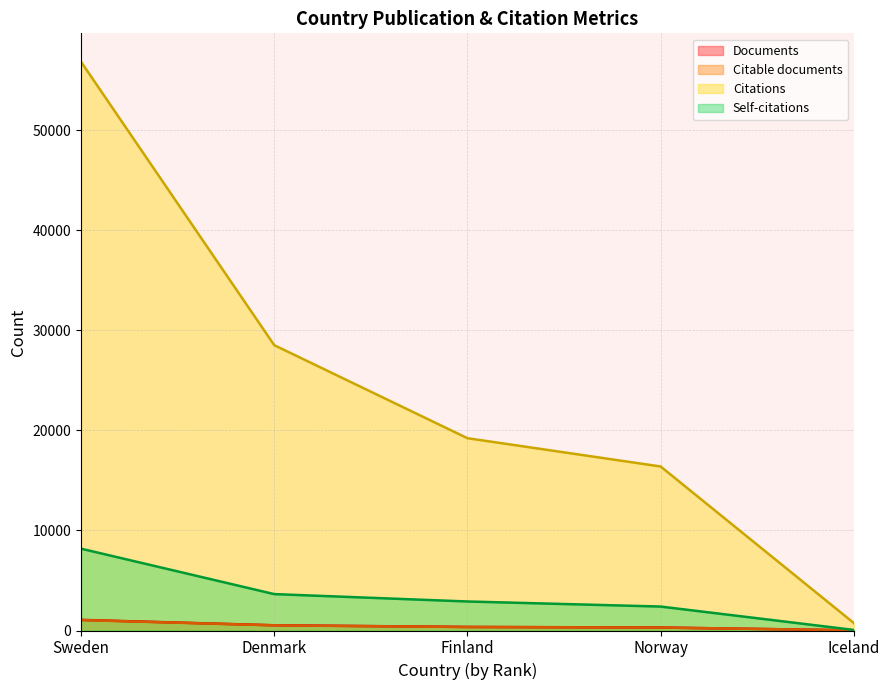

What is the difference between the maximum and minimum values in the Self-citations series?

8120